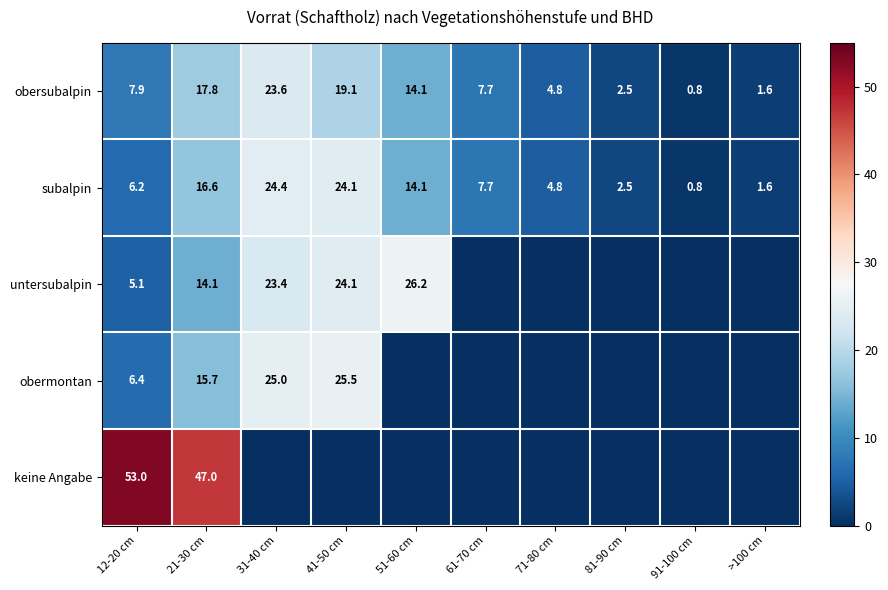

Is it true that obermontan equals 15.7 at 21-30 cm?

True